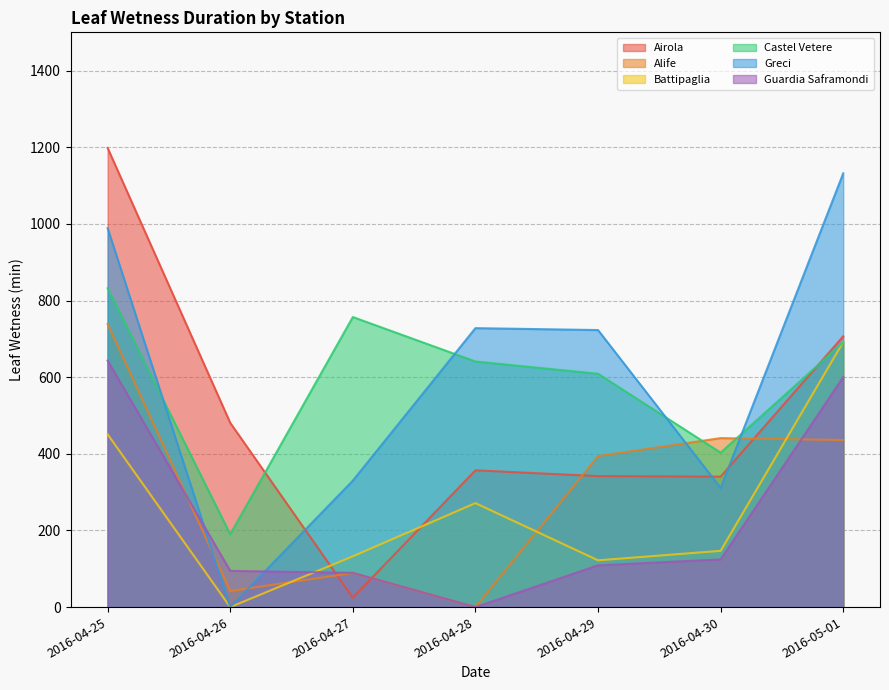

True or false: Alife has more than 2 interior local peaks.

False